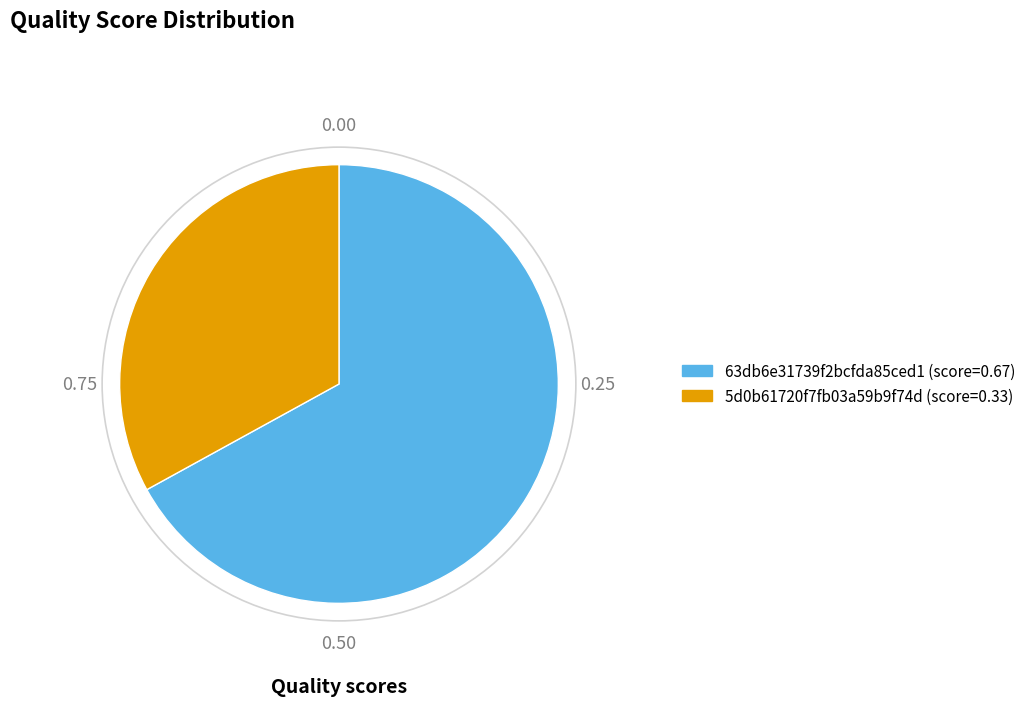

Is 63db6e31739f2bcfda85ced1 the majority of the pie?

Yes